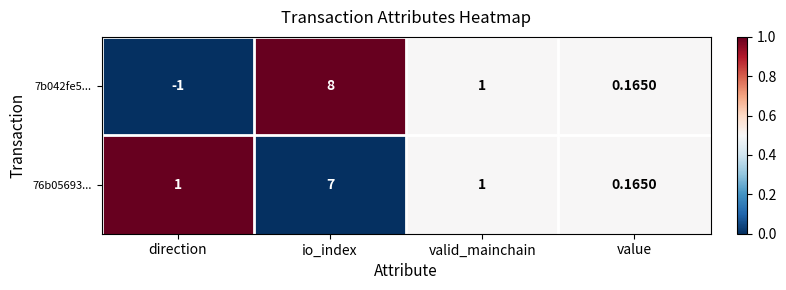

Rank the categories by 7b042fe5... value from lowest to highest.

direction, value, valid_mainchain, io_index